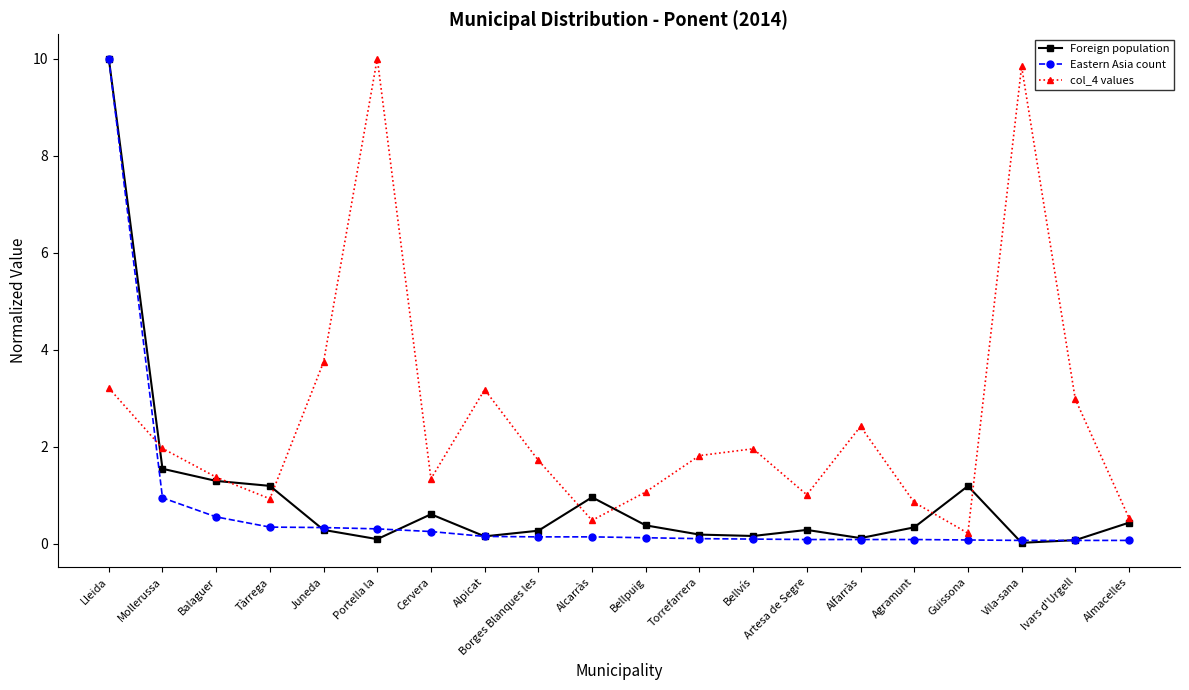

What is the label of the 13th point from the right?

Alpicat